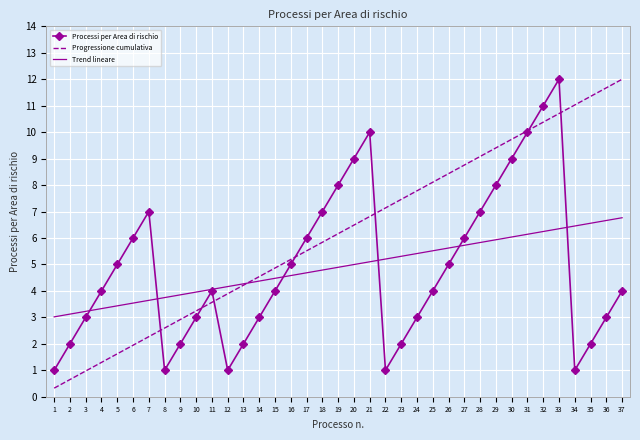

What is the difference between the Processi per Area di rischio values at 4 and 16?

1.0